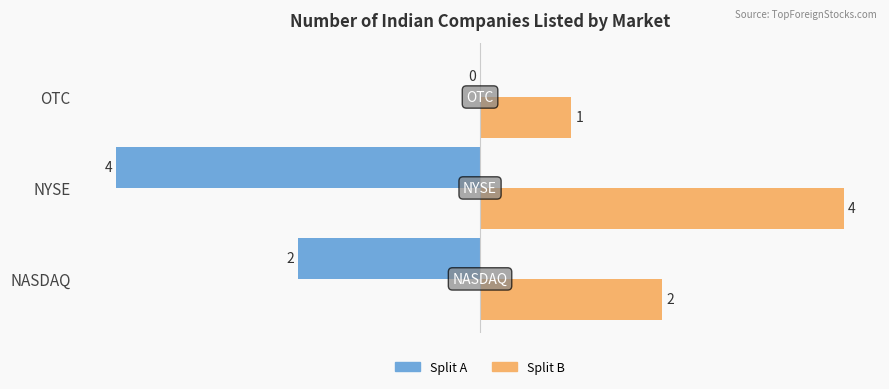

What is the greatest value displayed?

4